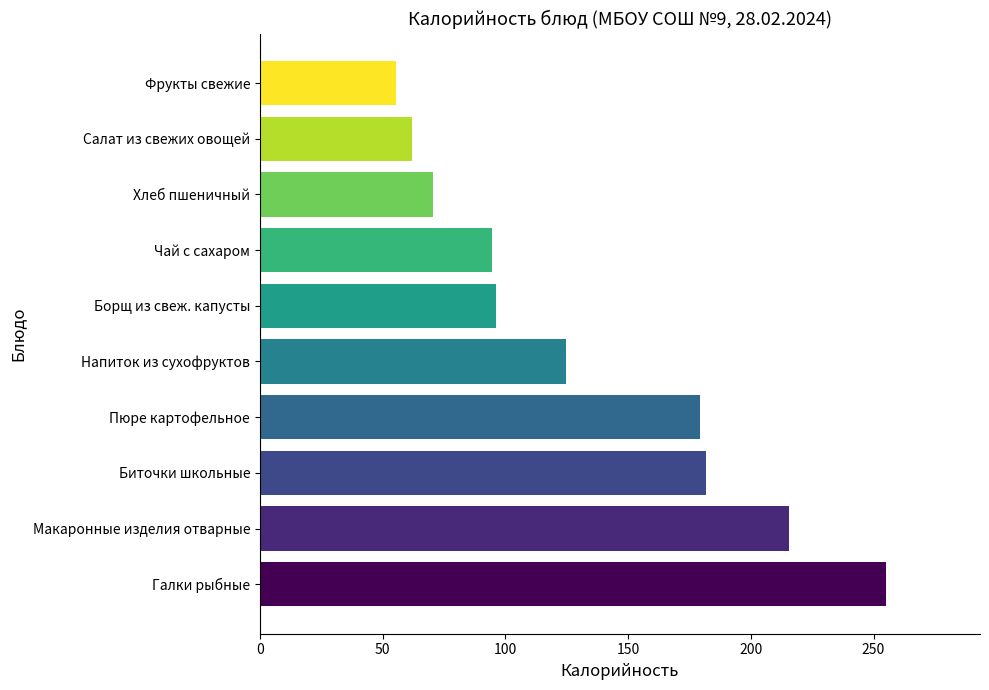

What is the change in value from Макаронные изделия отварные to Пюре картофельное?

-35.9